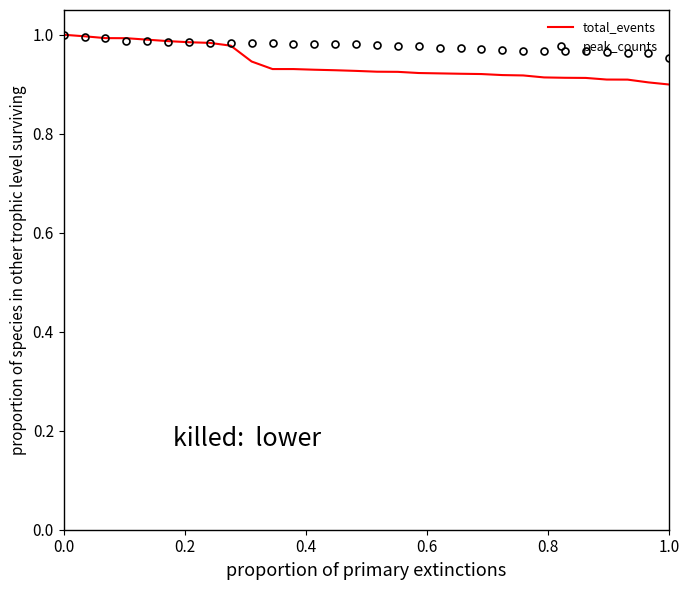

Which series has the largest range (max minus min)?

total_events